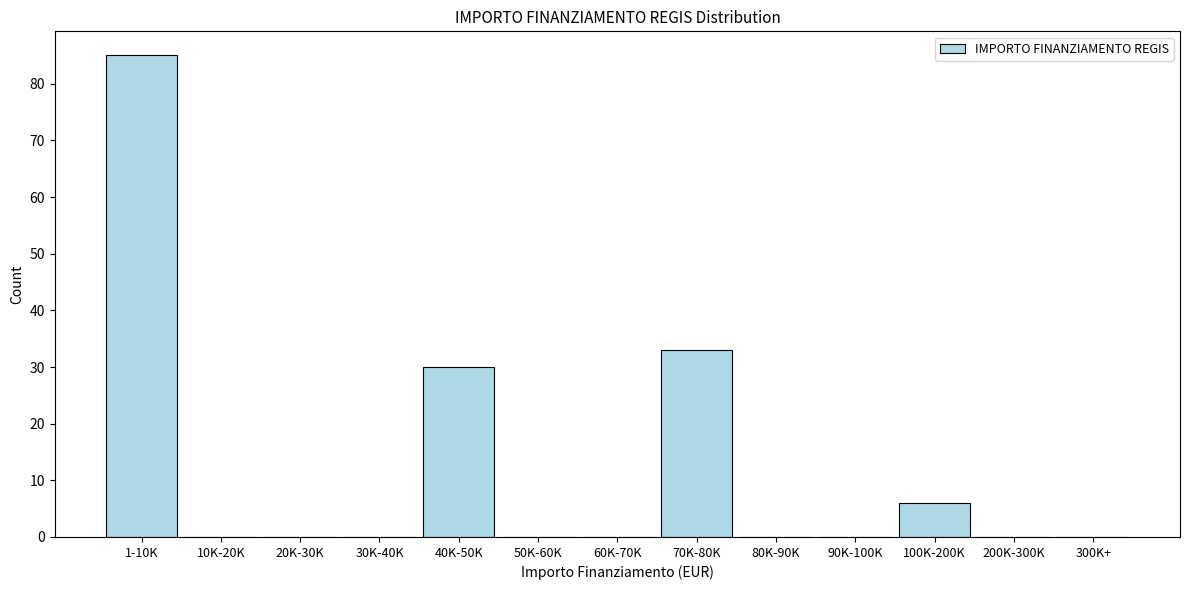

Reading left to right, list all the values displayed in this chart.

1-10K=85	10K-20K=0	20K-30K=0	30K-40K=0	40K-50K=30	50K-60K=0	60K-70K=0	70K-80K=33	80K-90K=0	90K-100K=0	100K-200K=6	200K-300K=0	300K+=0